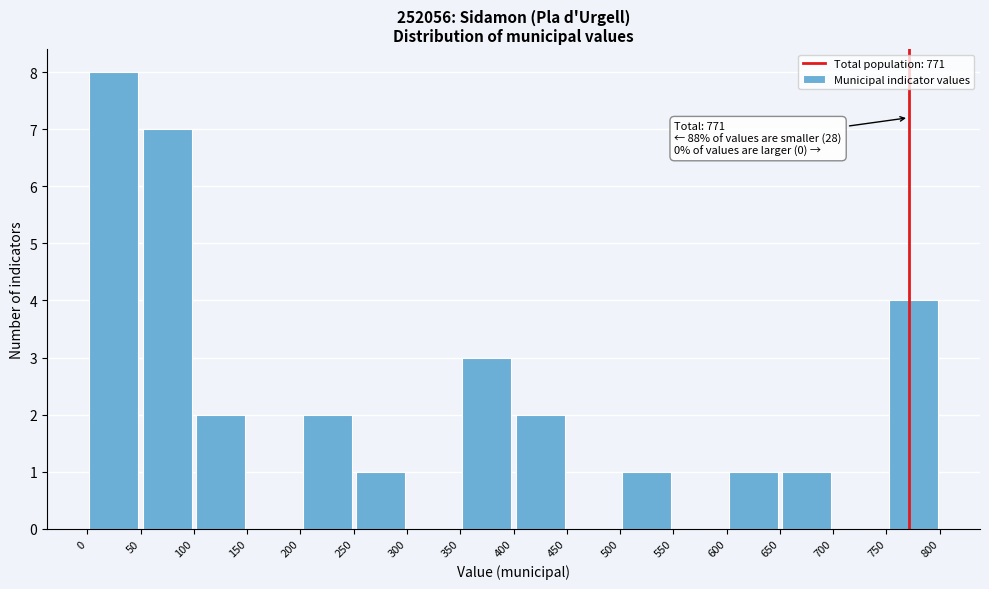

Which range on the x-axis has the tallest bar?

0 to 50